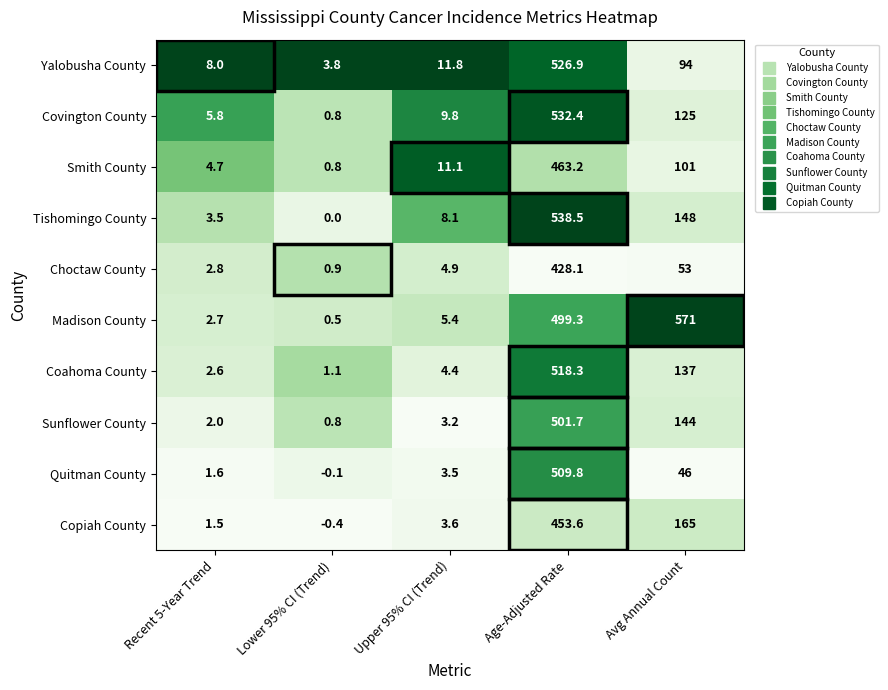

At Upper 95% CI (Trend), list the series in order from largest to smallest.

Yalobusha County, Smith County, Covington County, Tishomingo County, Madison County, Choctaw County, Coahoma County, Copiah County, Quitman County, Sunflower County